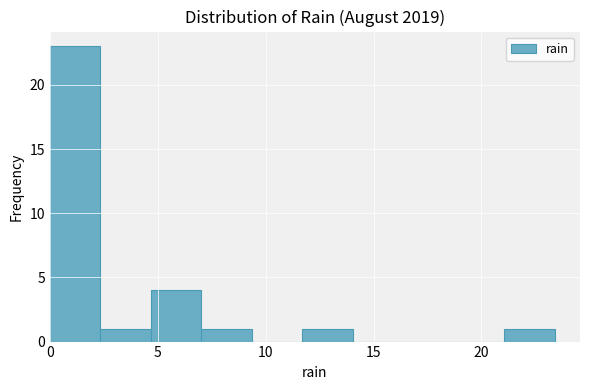

How tall is the bar that spans 2.5 to 4.5 on the x-axis? Neither the bar edges nor the heights are printed on the chart, so give them approximately, as read against the axes.

1